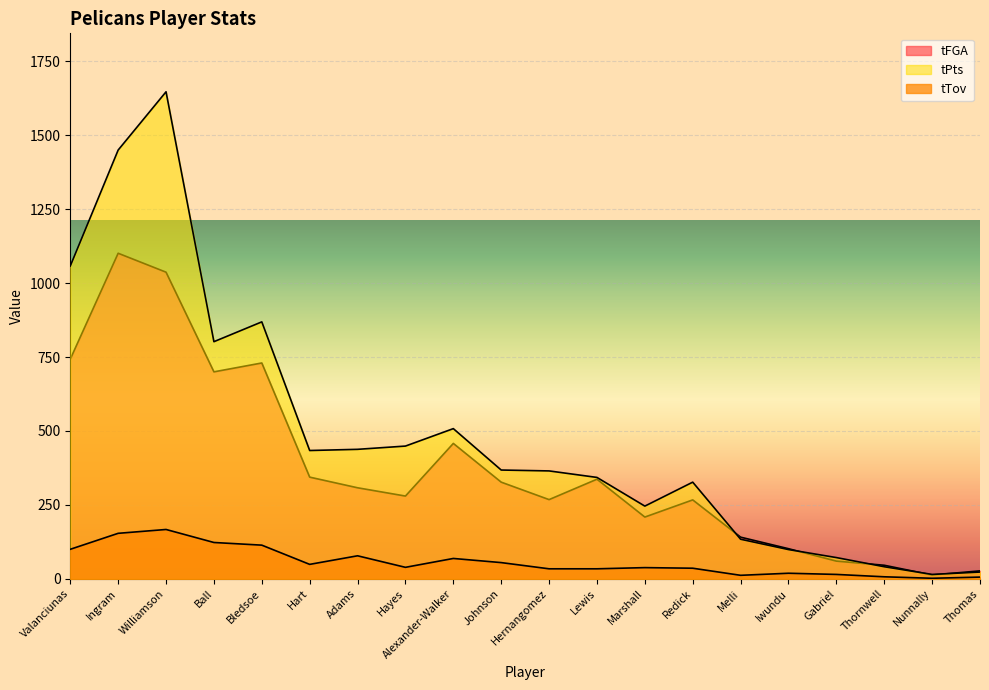

Reading right to left, what are all the values shown in this chart?

tFGA: Thomas=27	Nunnally=13	Thornwell=46	Gabriel=60	Iwundu=102	Melli=141	Redick=267	Marshall=209	Lewis=337	Hernangomez=268	Johnson=327	Alexander-Walker=458	Hayes=280	Adams=308	Hart=344	Bledsoe=730	Ball=700	Williamson=1037	Ingram=1101	Valanciunas=743
tTov: Thomas=6	Nunnally=2	Thornwell=7	Gabriel=15	Iwundu=19	Melli=12	Redick=36	Marshall=38	Lewis=34	Hernangomez=34	Johnson=55	Alexander-Walker=69	Hayes=39	Adams=78	Hart=49	Bledsoe=114	Ball=123	Williamson=167	Ingram=154	Valanciunas=100
tPts: Thomas=23	Nunnally=15	Thornwell=41	Gabriel=72	Iwundu=99	Melli=134	Redick=327	Marshall=246	Lewis=343	Hernangomez=365	Johnson=368	Alexander-Walker=508	Hayes=449	Adams=438	Hart=434	Bledsoe=869	Ball=802	Williamson=1647	Ingram=1450	Valanciunas=1058